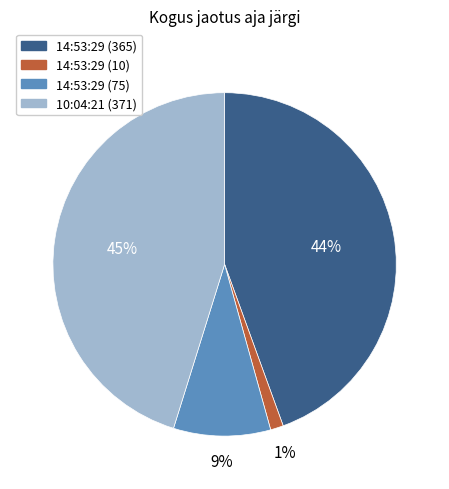

To the nearest percent, what is the difference between the largest and smallest slice percentages?

44%